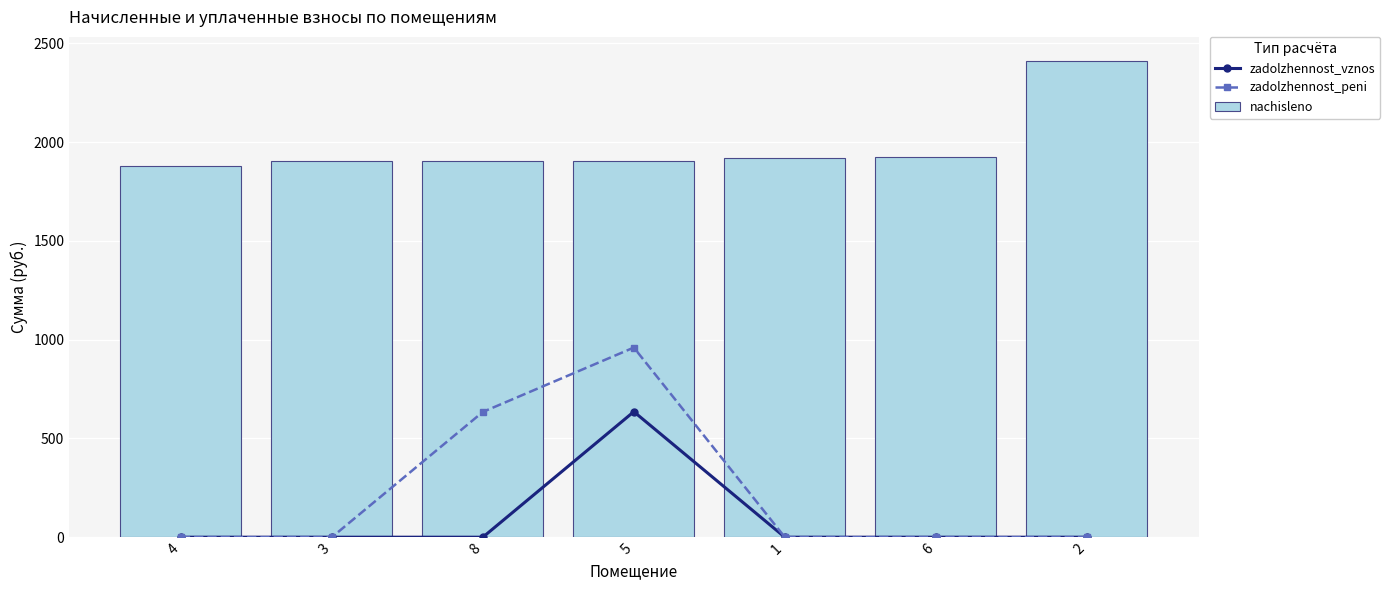

What are all the series names shown in the legend?

zadolzhennost_vznos, zadolzhennost_peni, nachisleno